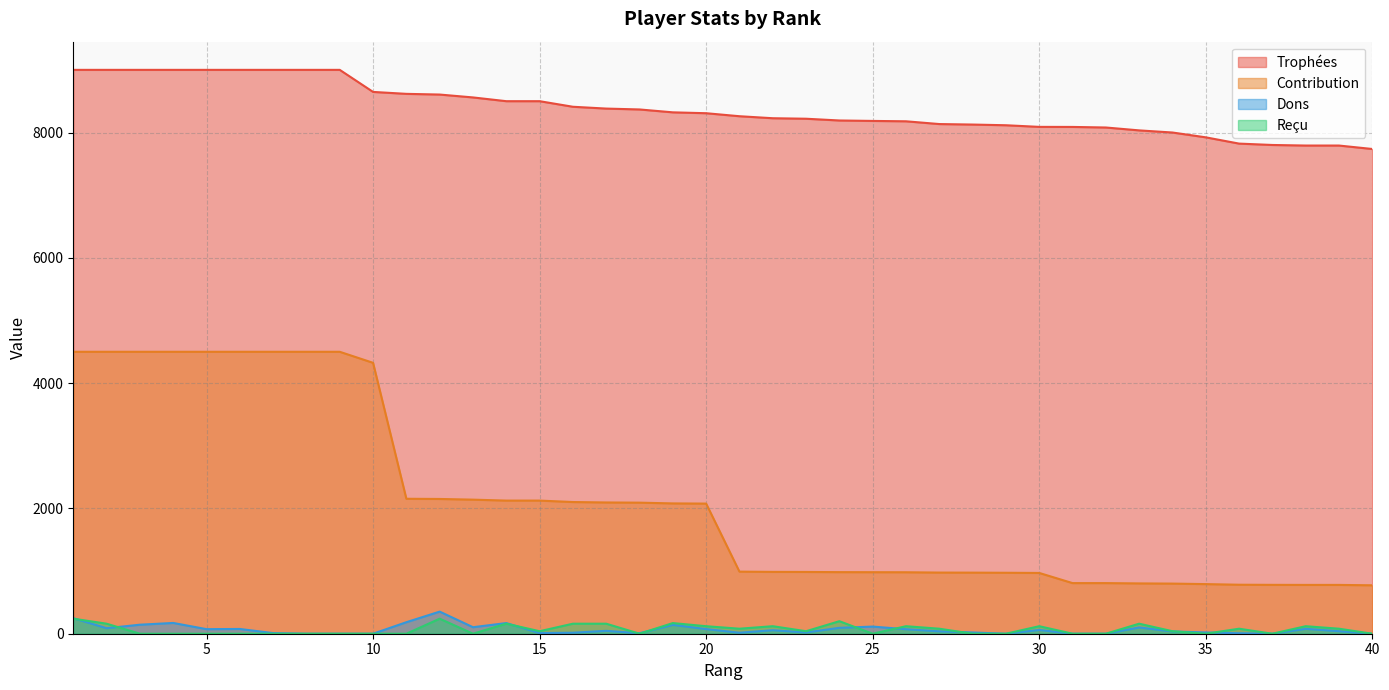

Which has a higher value, 3 or 8?

3